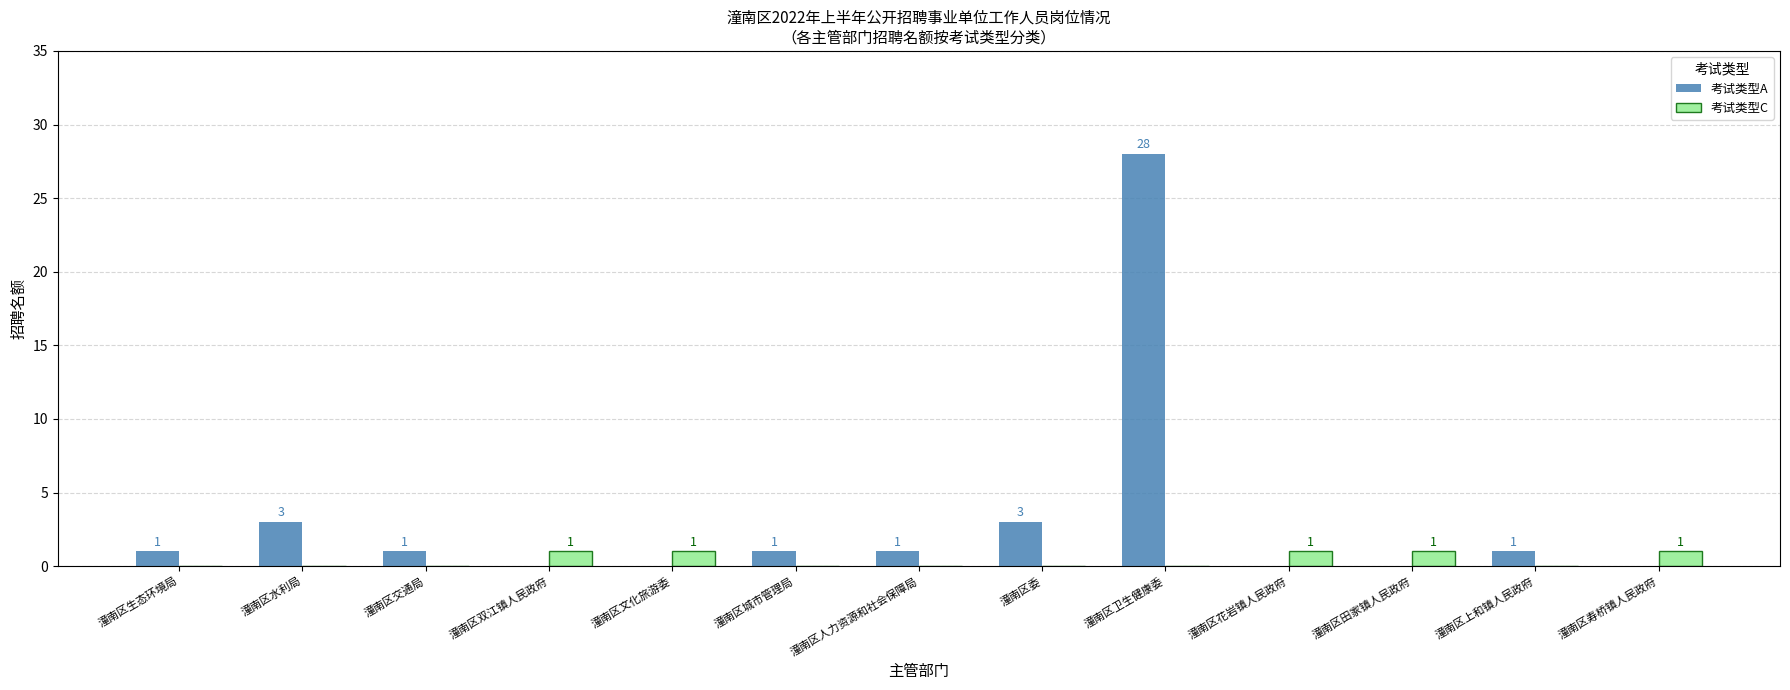

Which series has the largest total across all categories?

考试类型A